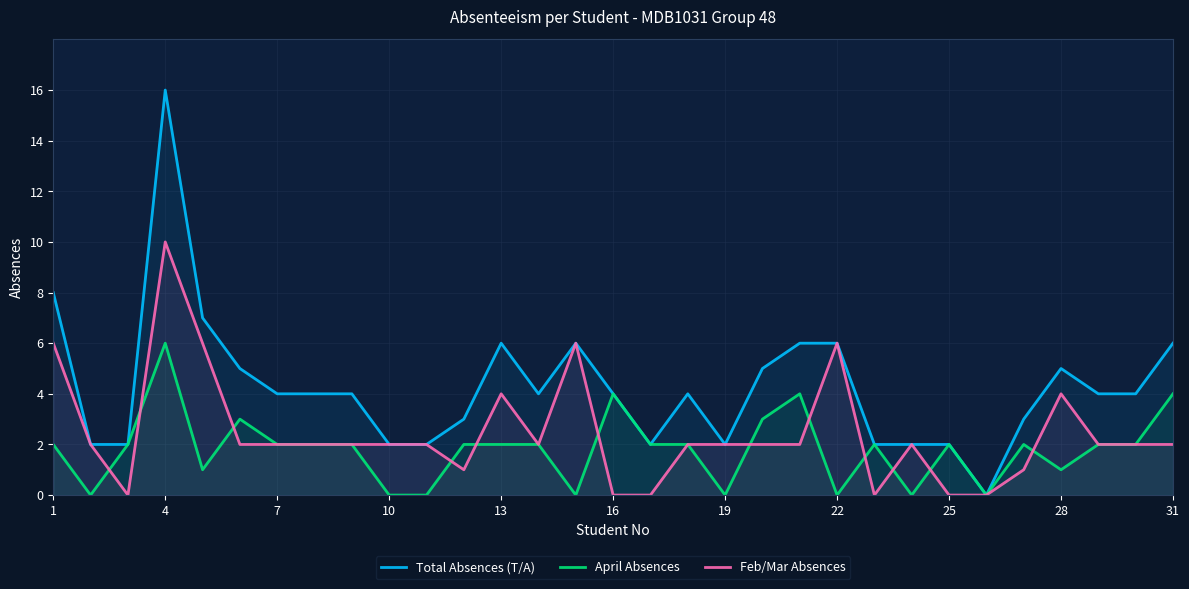

How many data points does each series have?

31